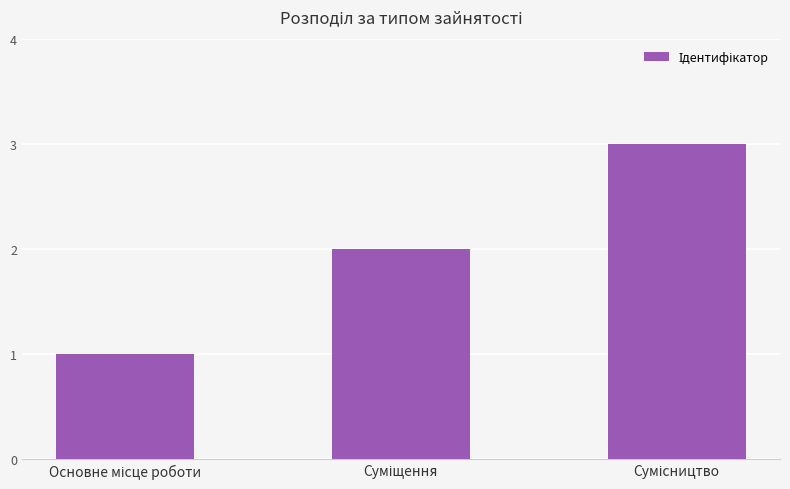

What is the greatest value displayed?

3